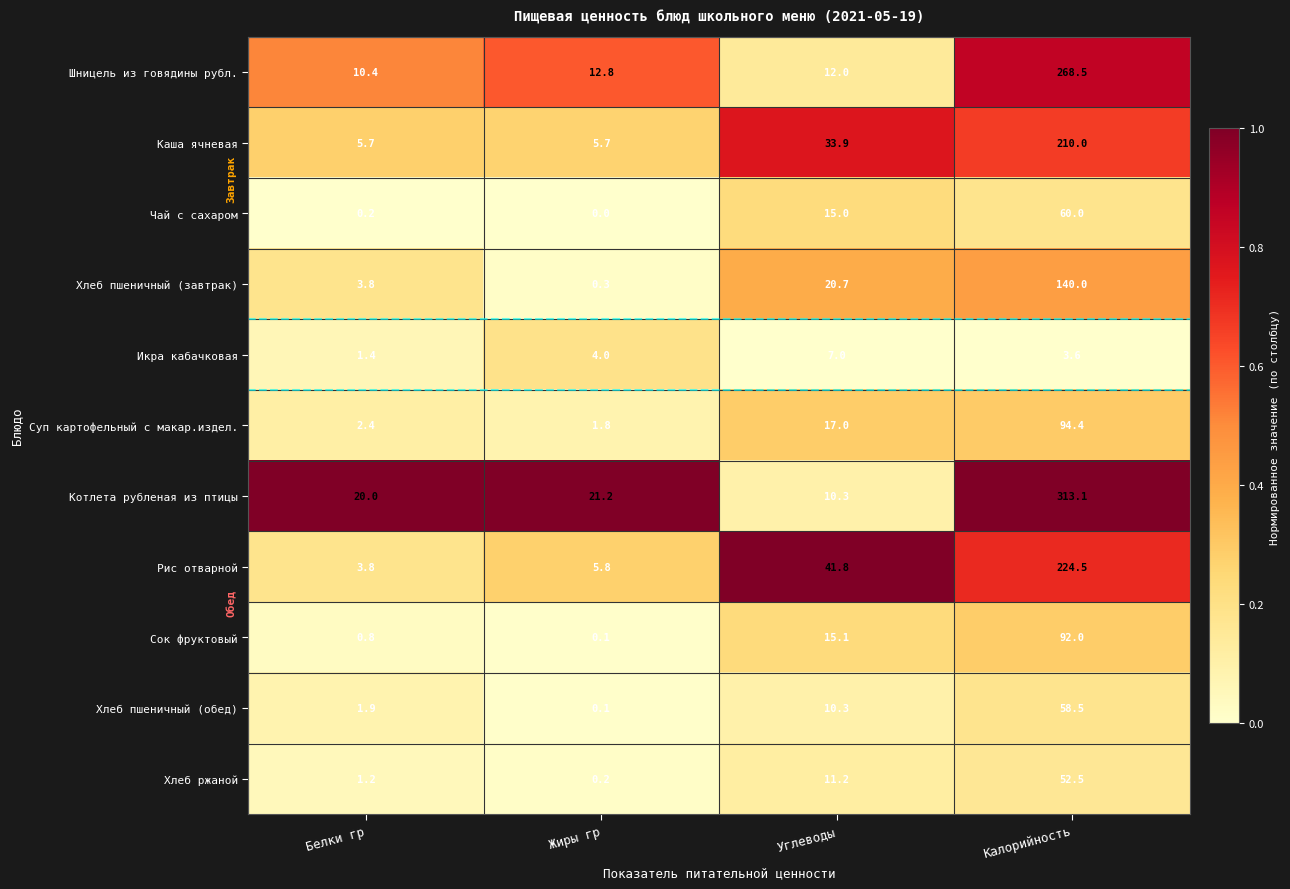

What is the total value across all series at Углеводы?

194.3